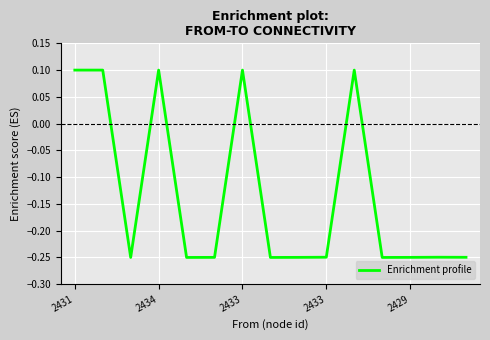

Does the chart have visible grid lines?

Yes